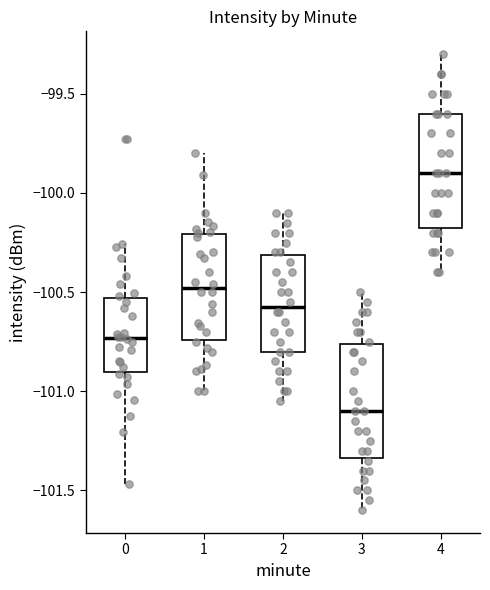

Reading left to right, transcribe this box plot: for each box, give where its median line is, the range the box spans, and where its two whiskers end, as read against the y-axis. The values are not printed on the chart, so give them approximately, as read against the axis.

0: median -100.75, box -100.90 to -100.55, whiskers -101.45 to -100.25
1: median -100.50, box -100.75 to -100.20, whiskers -101.00 to -99.80
2: median -100.55, box -100.80 to -100.30, whiskers -101.05 to -100.10
3: median -101.10, box -101.35 to -100.75, whiskers -101.60 to -100.50
4: median -99.90, box -100.15 to -99.60, whiskers -100.40 to -99.30